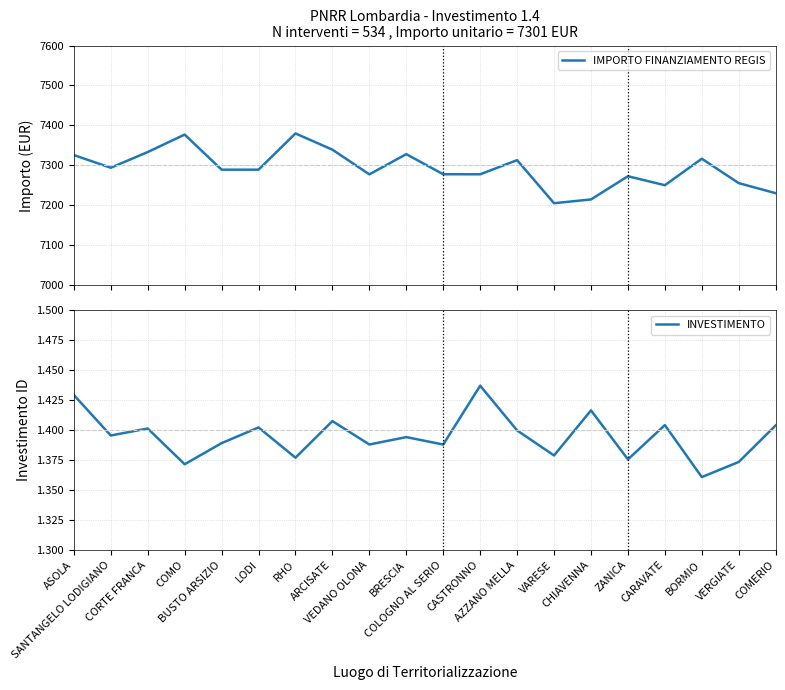

List the series in order of their peak value, highest first.

IMPORTO FINANZIAMENTO REGIS, INVESTIMENTO